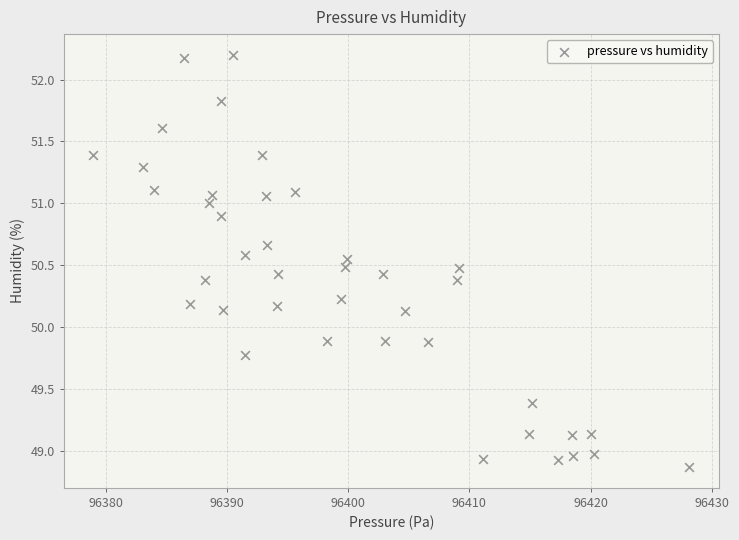

What is the range of Y values (max minus min)?

3.3